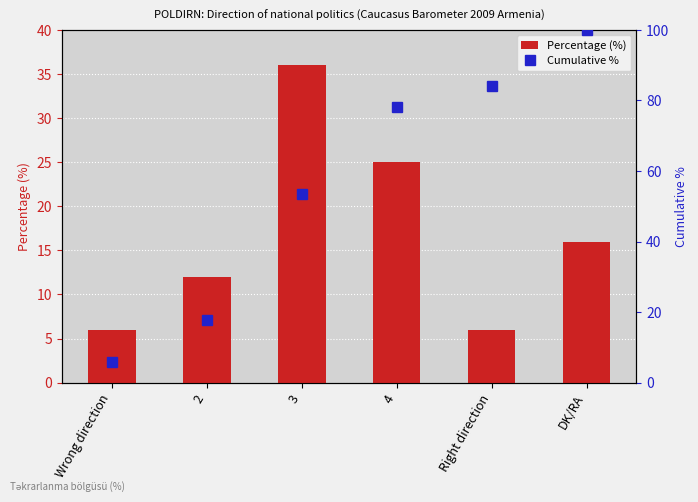

What is the lowest value of the Percentage (%) series?

6